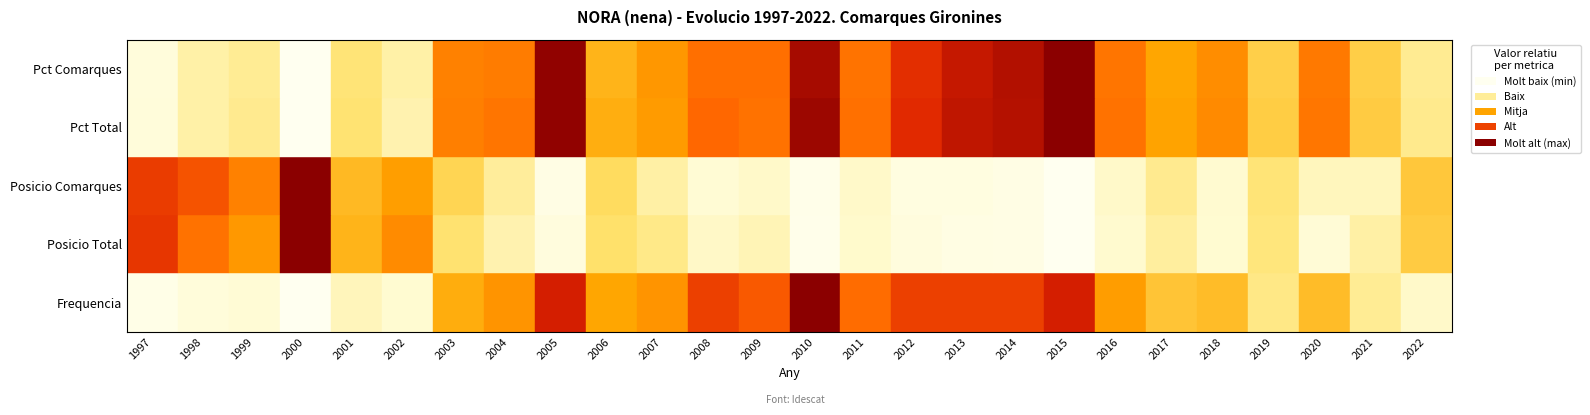

True or false: Posicio Comarques has a value of 12.0 at 15.

True